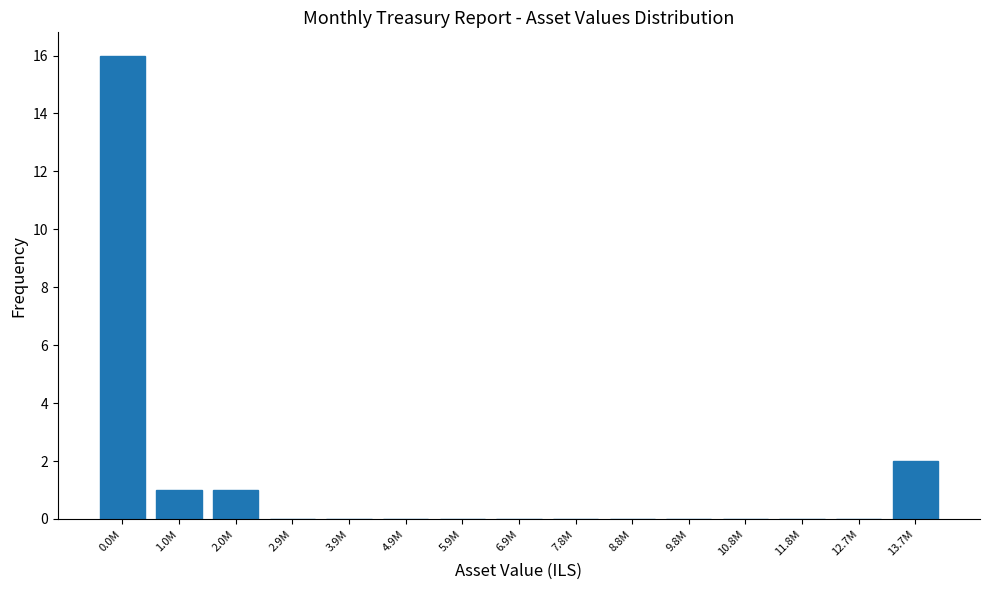

Reading left to right, extract all data points from this chart.

0.0M=16	1.0M=1	2.0M=1	2.9M=0	3.9M=0	4.9M=0	5.9M=0	6.9M=0	7.8M=0	8.8M=0	9.8M=0	10.8M=0	11.8M=0	12.7M=0	13.7M=2